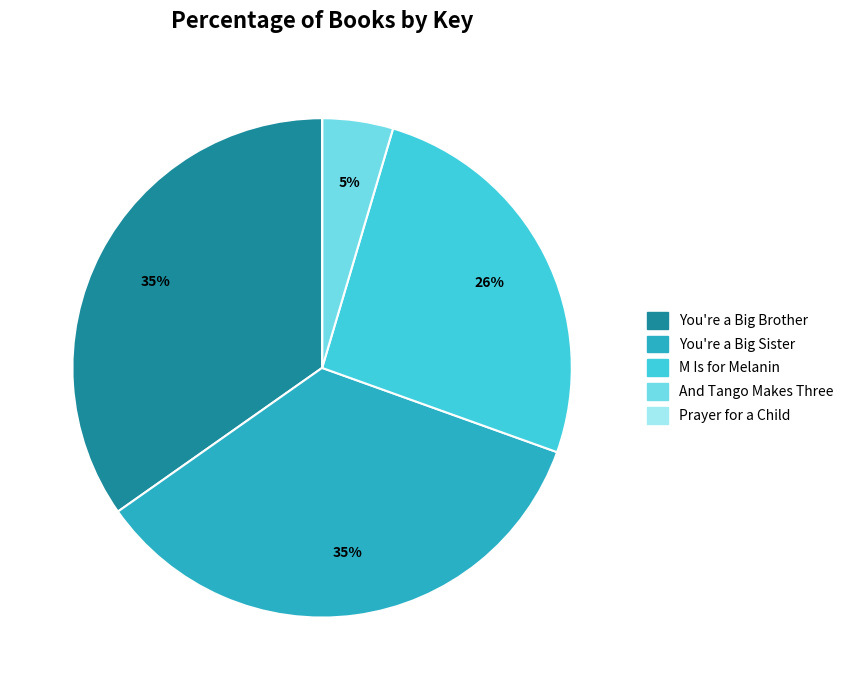

Is there a majority slice in this chart?

No